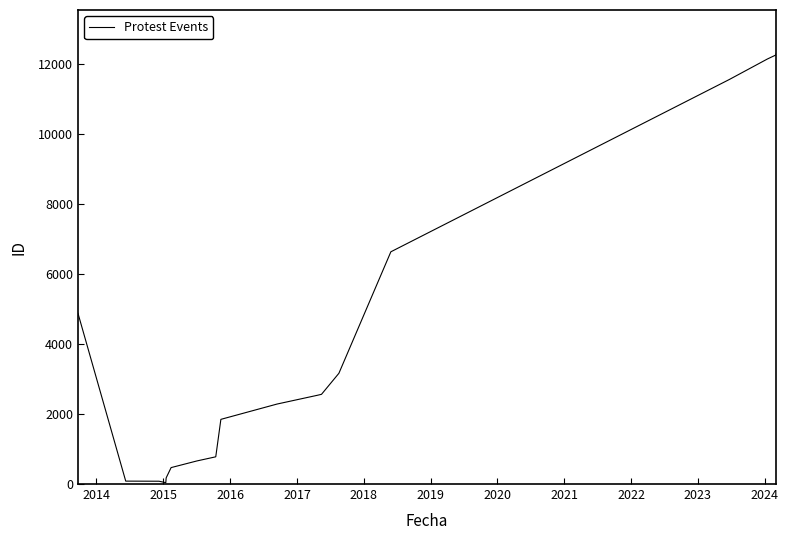

What is the maximum value shown in the chart?

12301